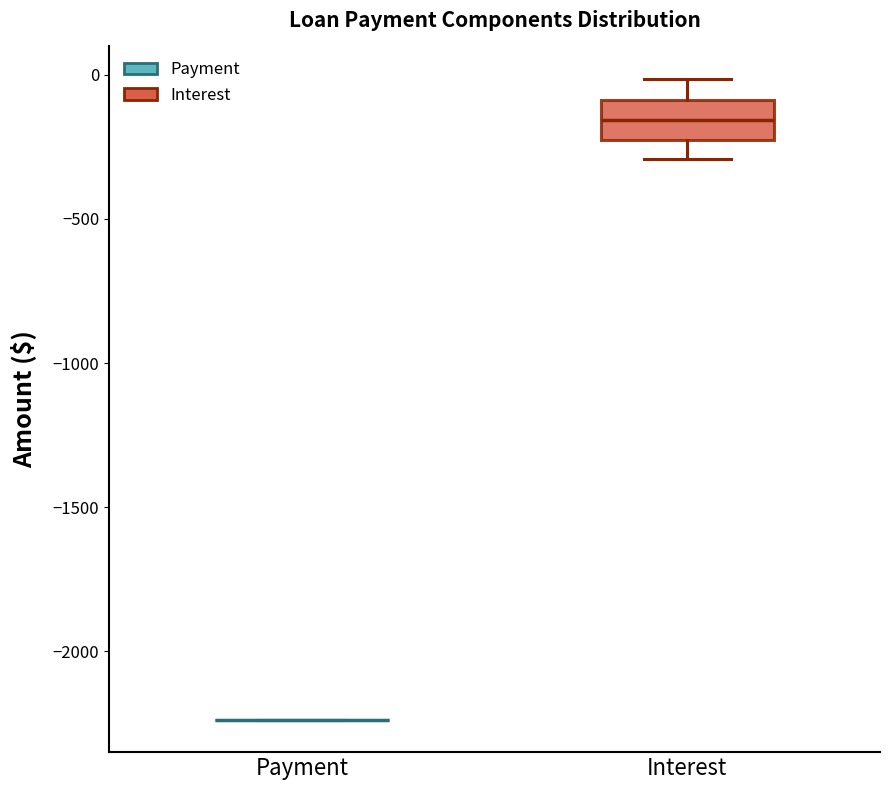

Where does the upper whisker of the box for Interest end on the y-axis? The values are not printed on the chart, so give them approximately, as read against the axis.

0